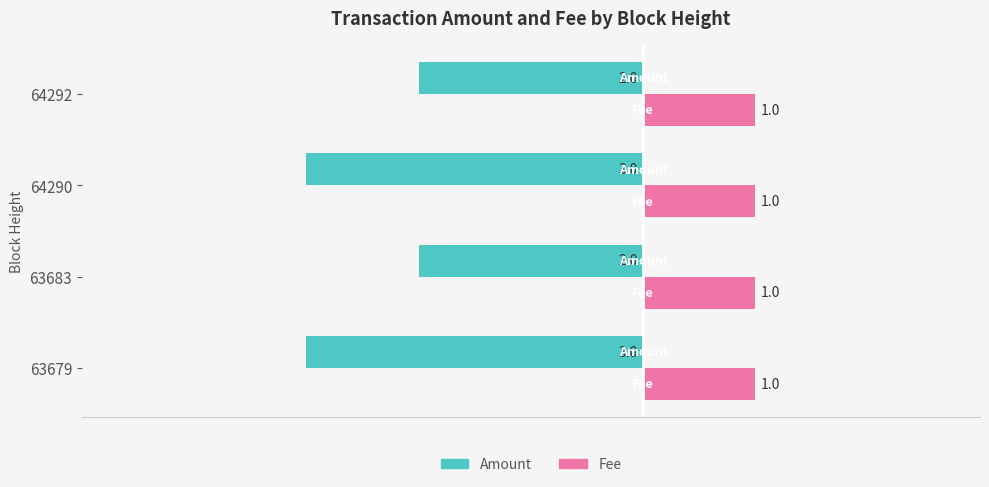

True or false: Amount has a value of -2 at 63683.

True